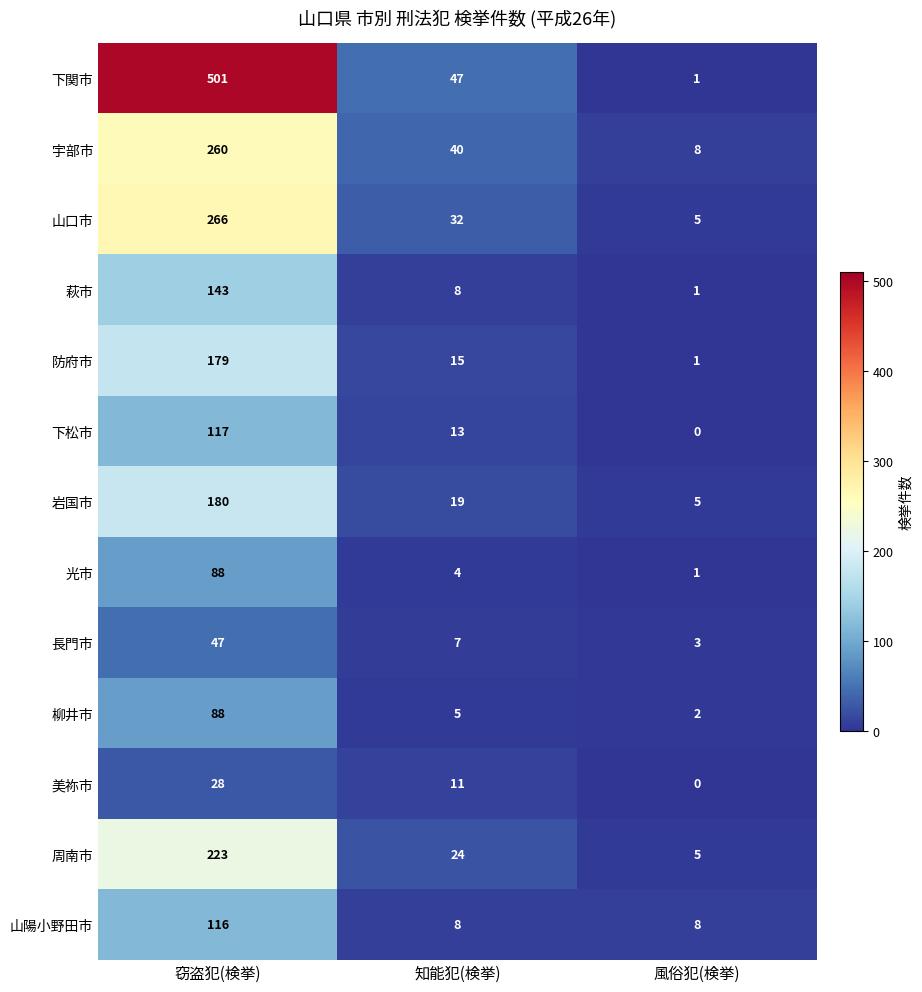

Which label corresponds to the largest value in the chart?

窃盗犯(検挙)